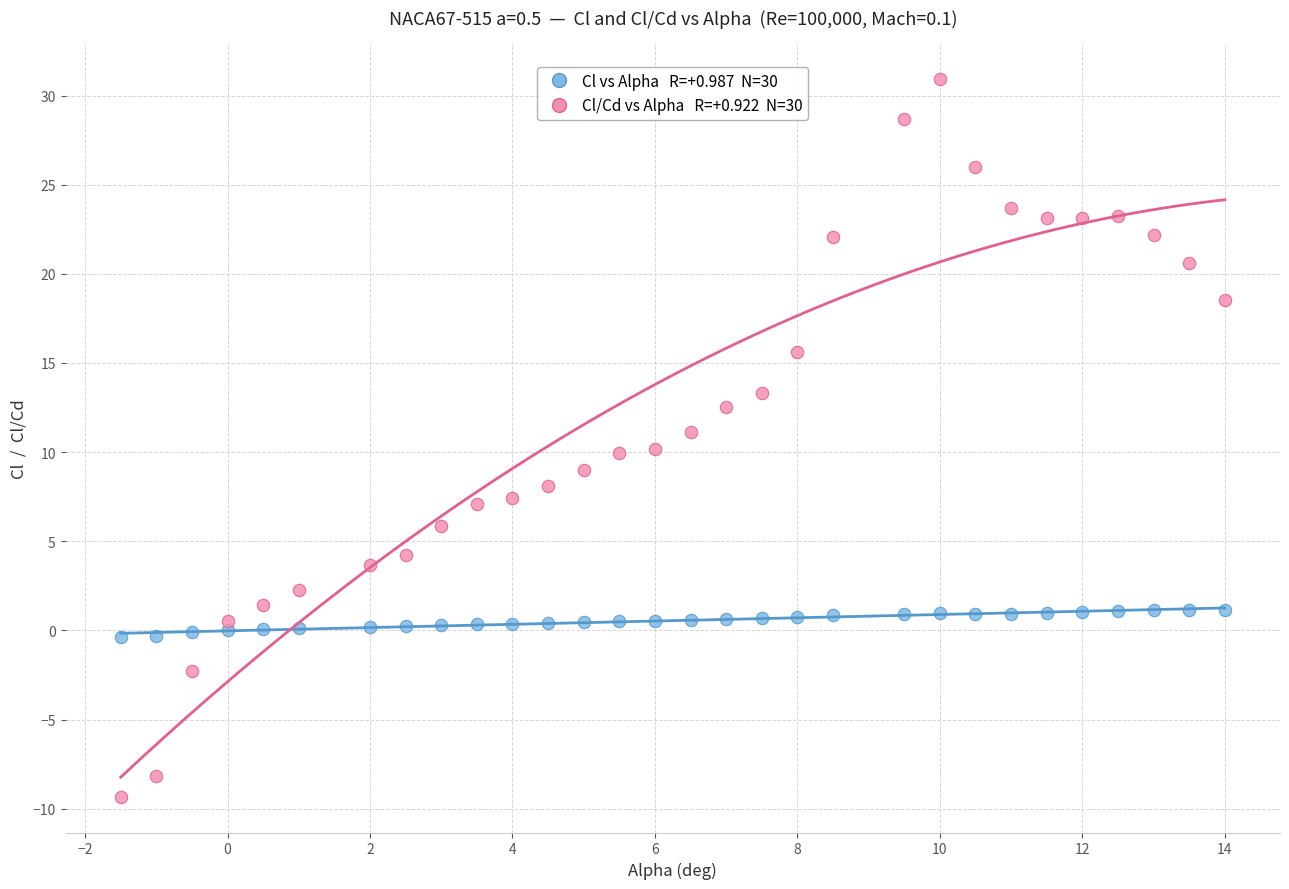

Across all data points, what is the range of X values (max minus min)?

15.5